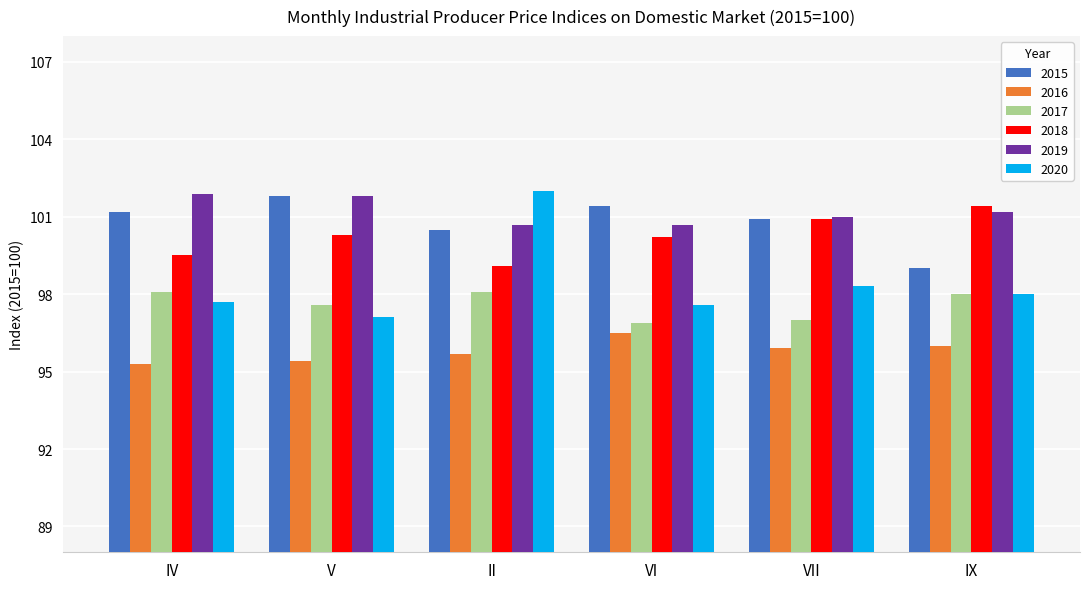

What is the approximate value of 2020 at VII?

98.3